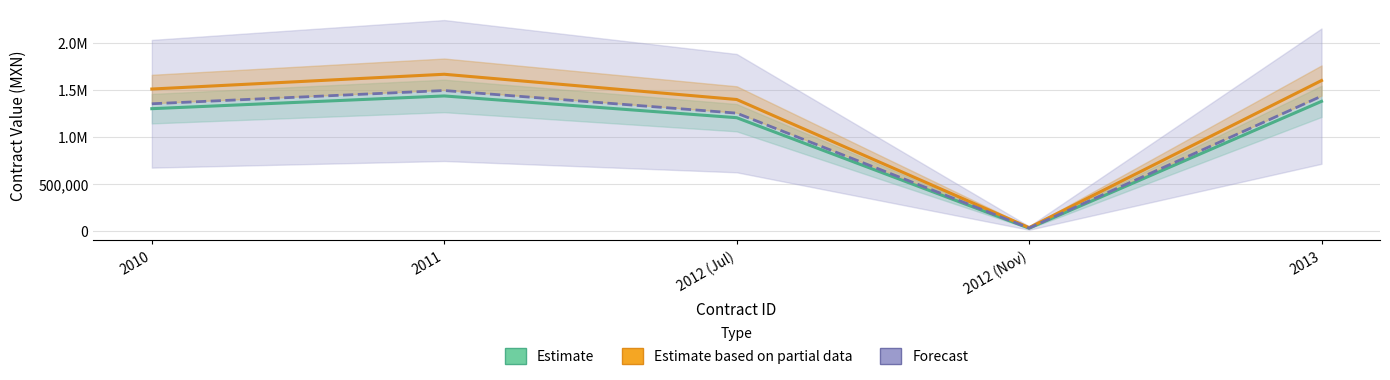

What are all the series names shown in the legend?

Estimate, Estimate based on partial data, Forecast